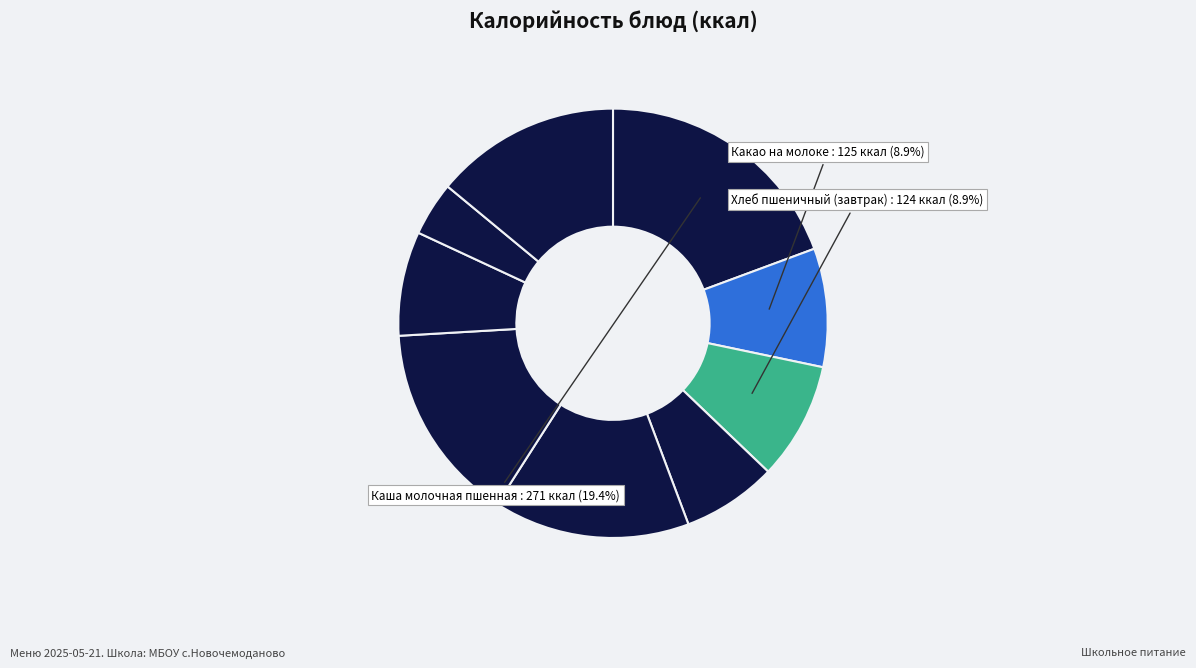

Is there a majority slice in this chart?

No